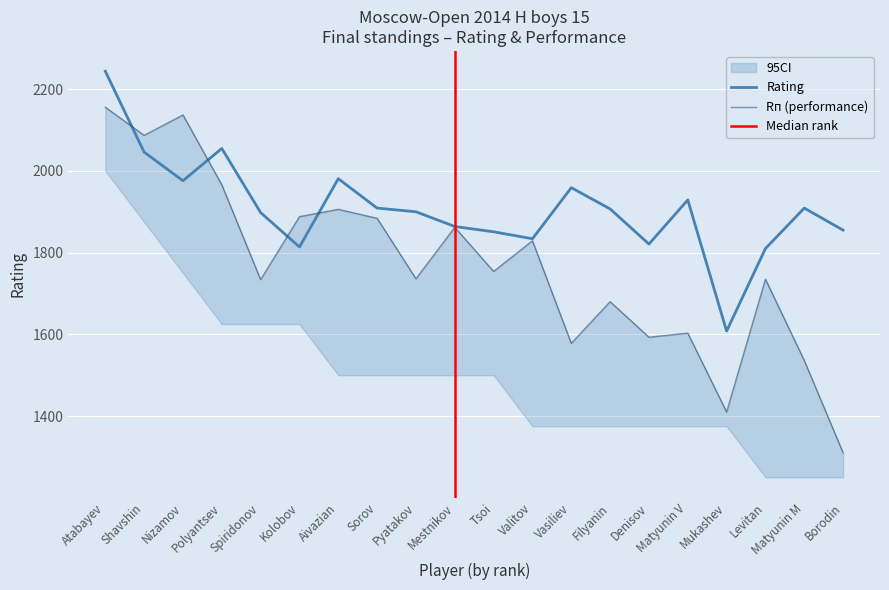

What is the difference between the maximum and minimum values in the Рп series?

846